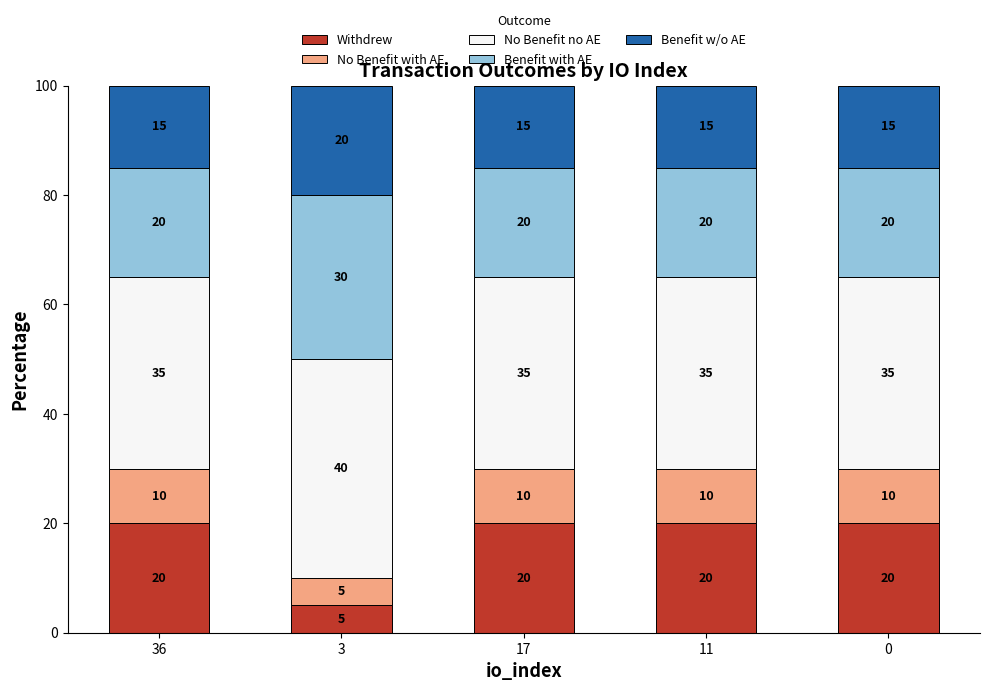

What is the total value across all series at 0?

100